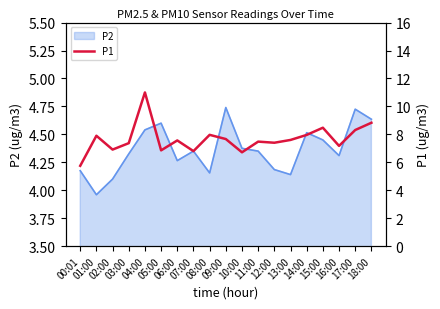

Is it true that the value at 06:00 is 7.6?

True